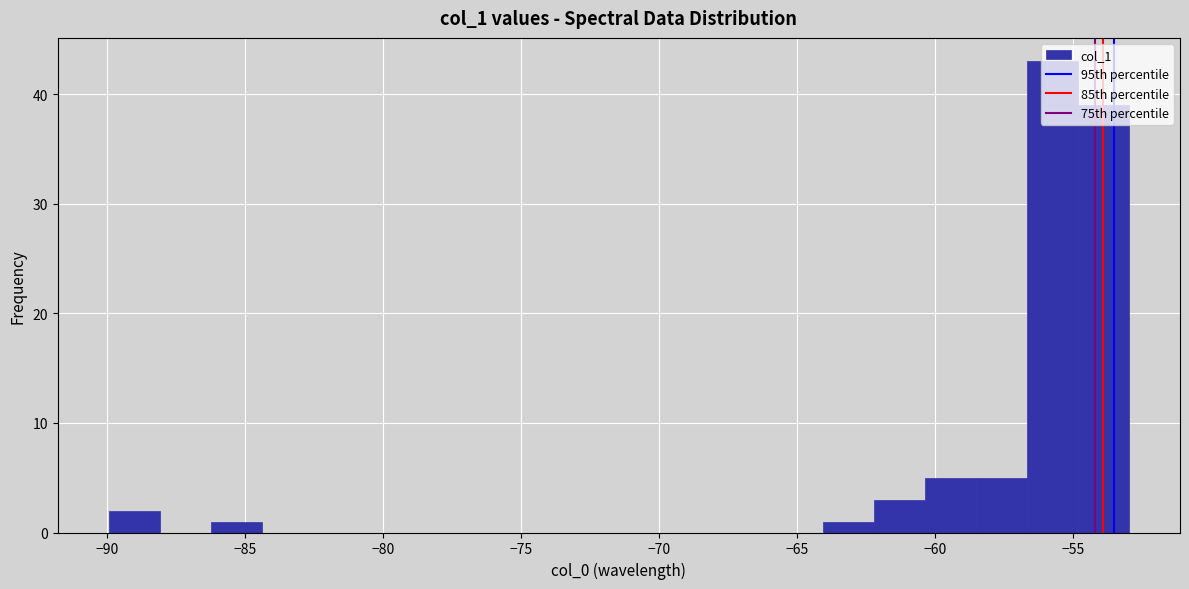

Around what value on the x-axis is the tallest bar? Give the approximate position of its centre, as read against the axis.

-55.5